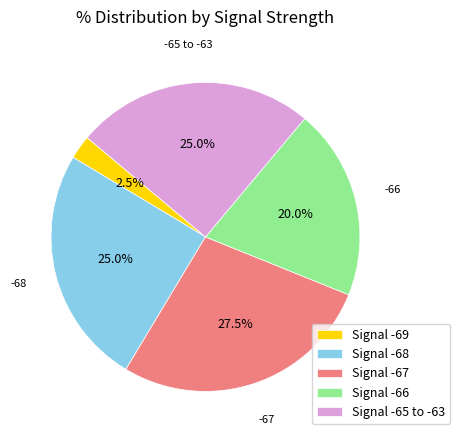

How many slices are in this pie chart?

5